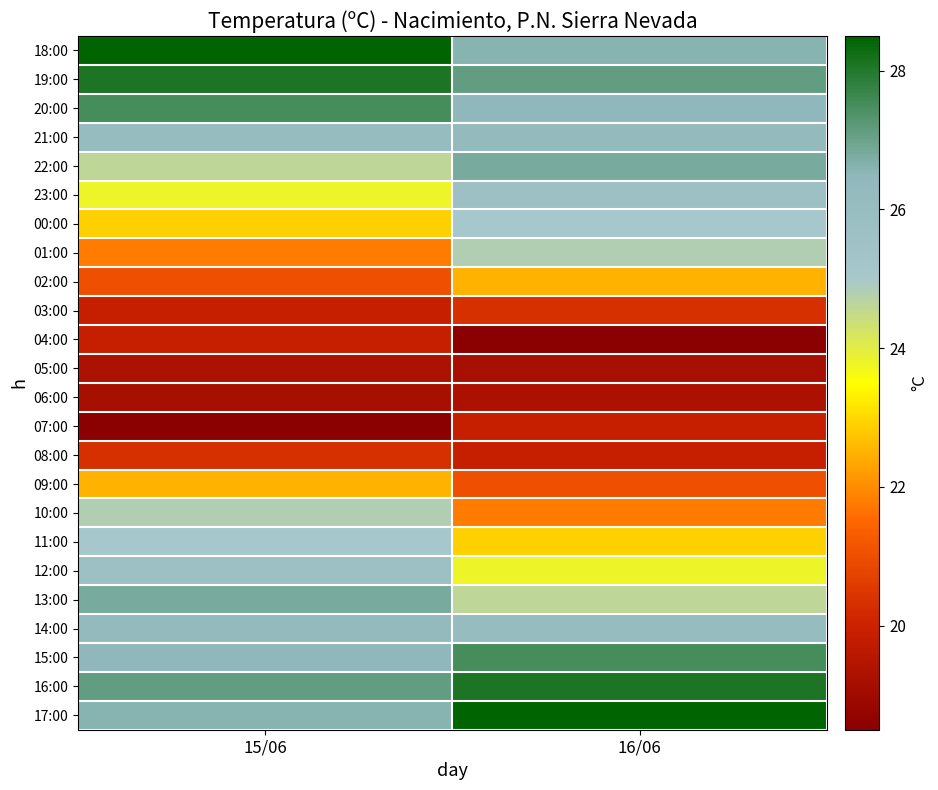

Rank the series by their maximum value, from lowest to highest.

05:00, 06:00, 04:00, 07:00, 03:00, 08:00, 02:00, 09:00, 01:00, 10:00, 00:00, 11:00, 23:00, 12:00, 21:00, 14:00, 22:00, 13:00, 20:00, 15:00, 19:00, 16:00, 18:00, 17:00